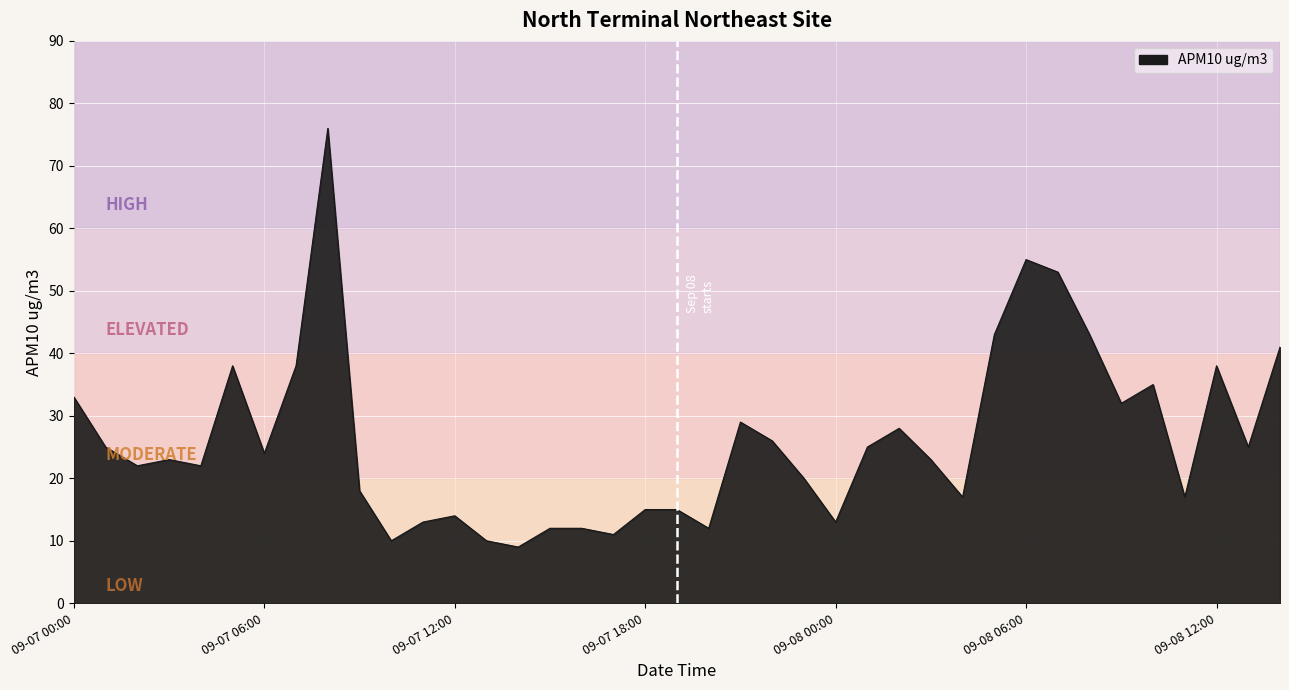

What is the maximum value shown in the chart?

76